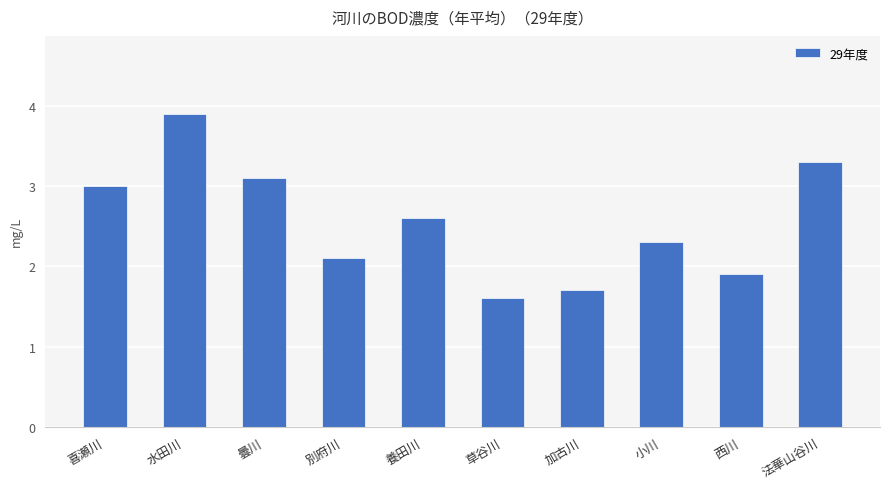

The chart shows a value of 0.8 at 草谷川. True or false?

False